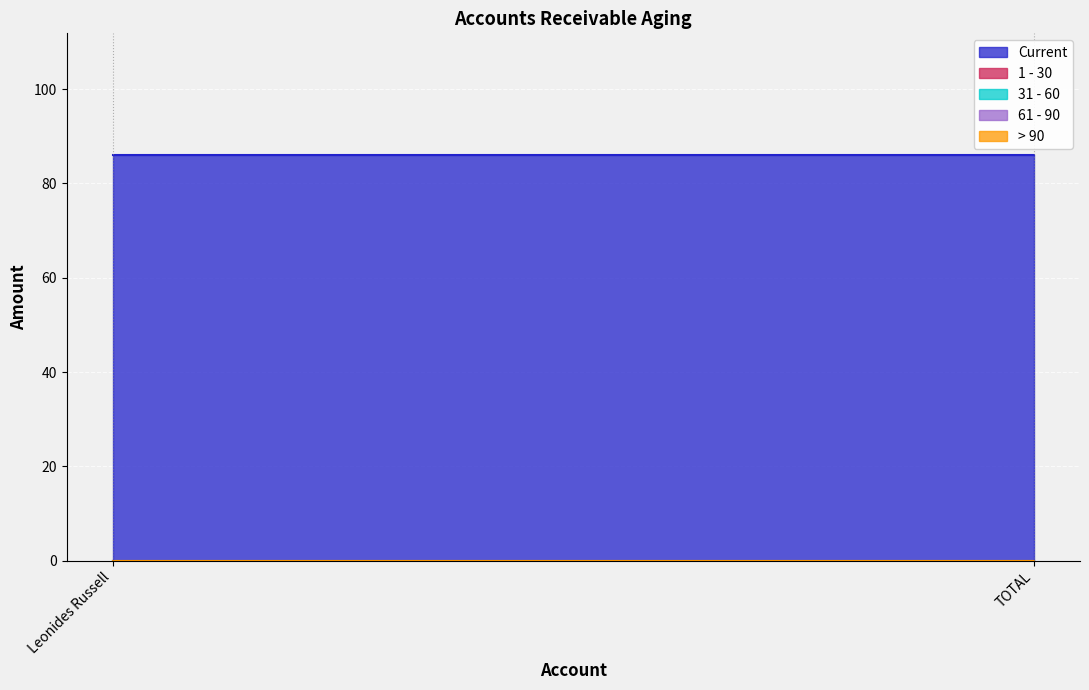

Count the number of categories in the chart.

2